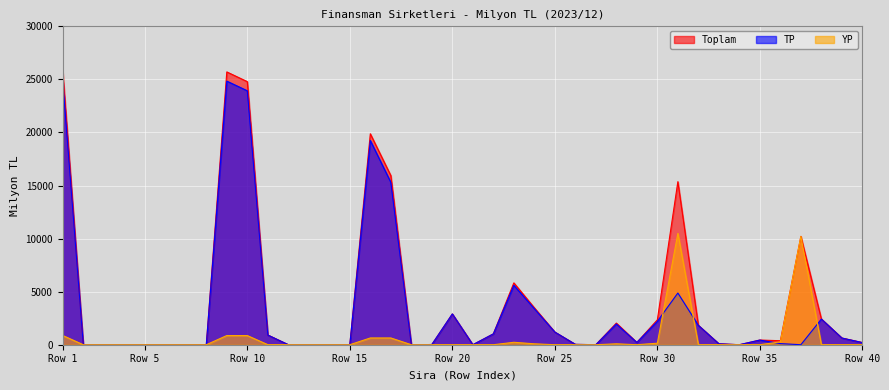

What is the greatest value displayed?

25705